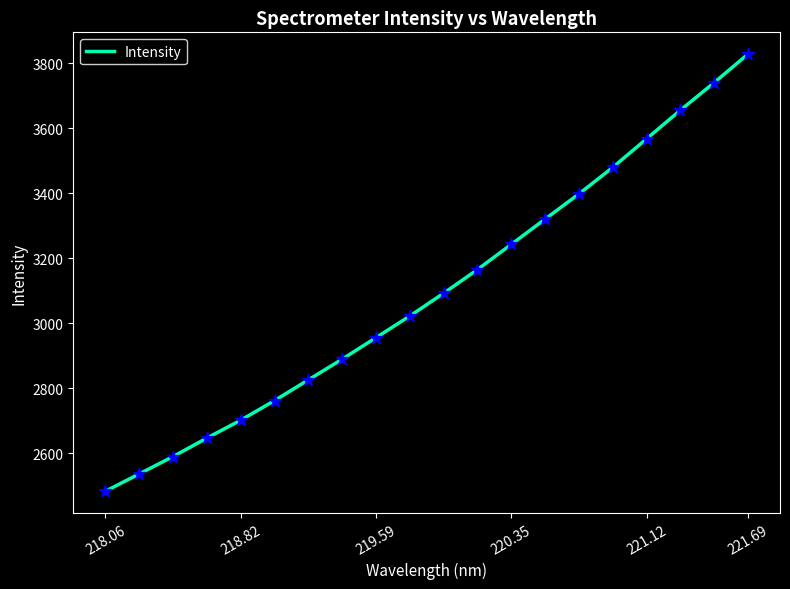

What is the smallest value displayed?

2483.9